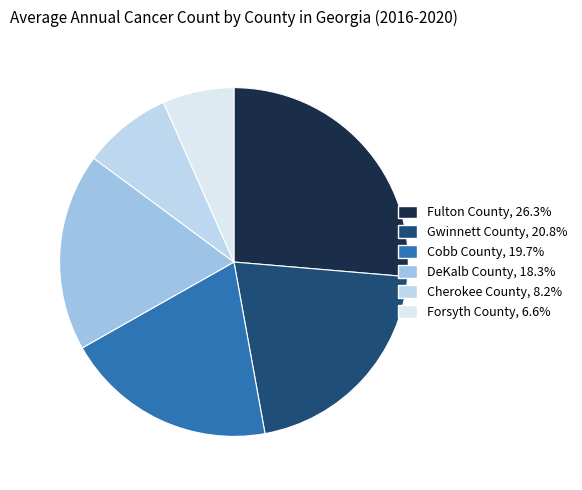

Is there a majority slice in this chart?

No